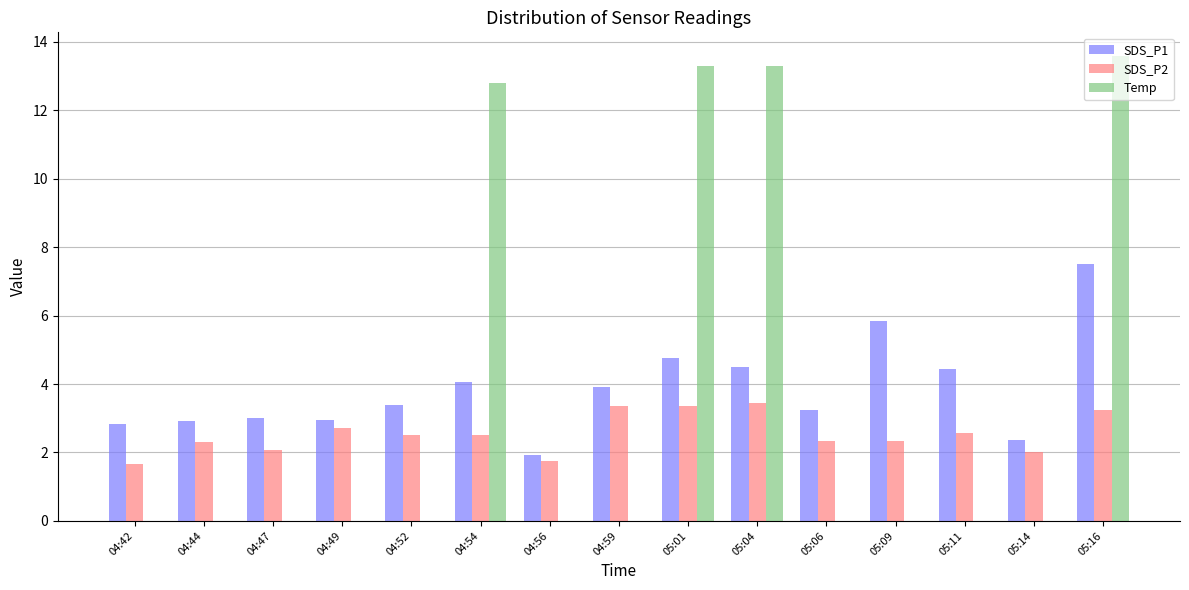

Which category has the highest value across all series?

05:16